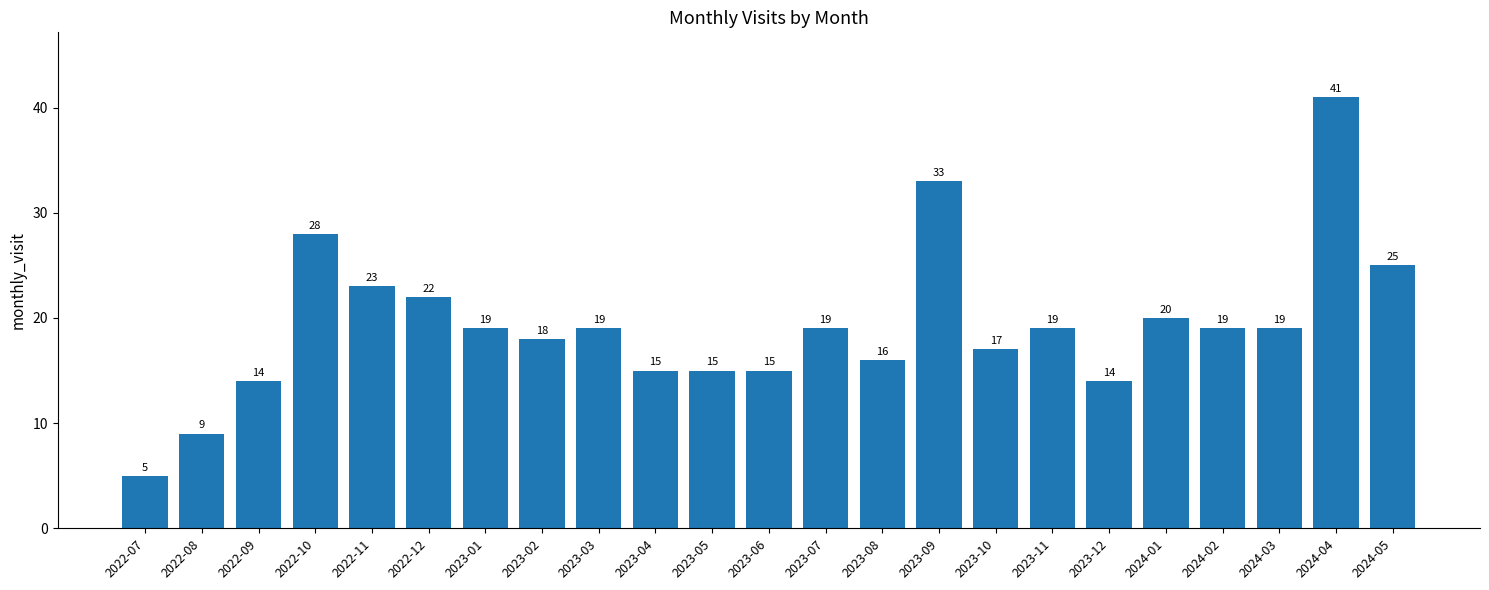

Reading left to right, list all the values displayed in this chart.

2022-07=5	2022-08=9	2022-09=14	2022-10=28	2022-11=23	2022-12=22	2023-01=19	2023-02=18	2023-03=19	2023-04=15	2023-05=15	2023-06=15	2023-07=19	2023-08=16	2023-09=33	2023-10=17	2023-11=19	2023-12=14	2024-01=20	2024-02=19	2024-03=19	2024-04=41	2024-05=25